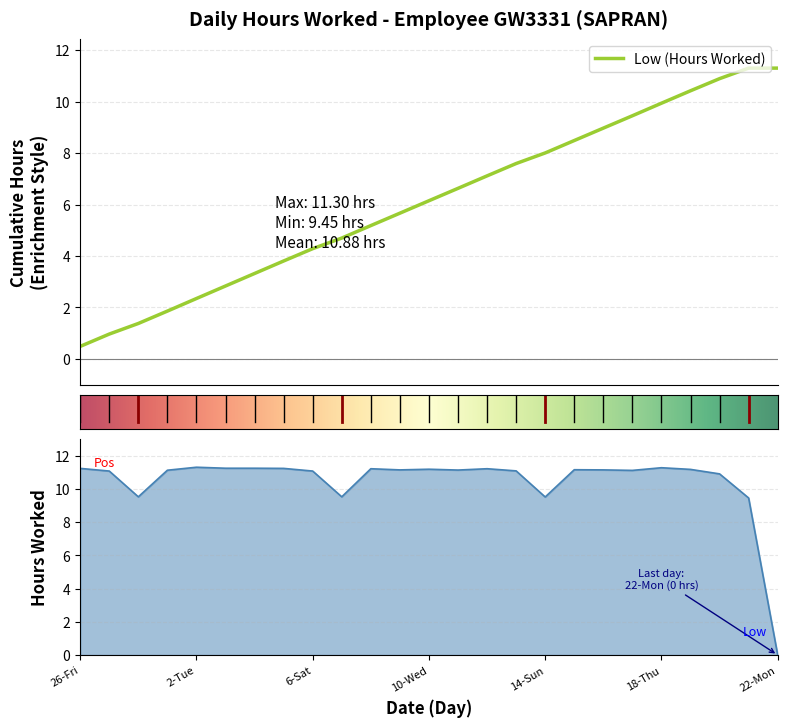

What is the sum of all values?

261.2